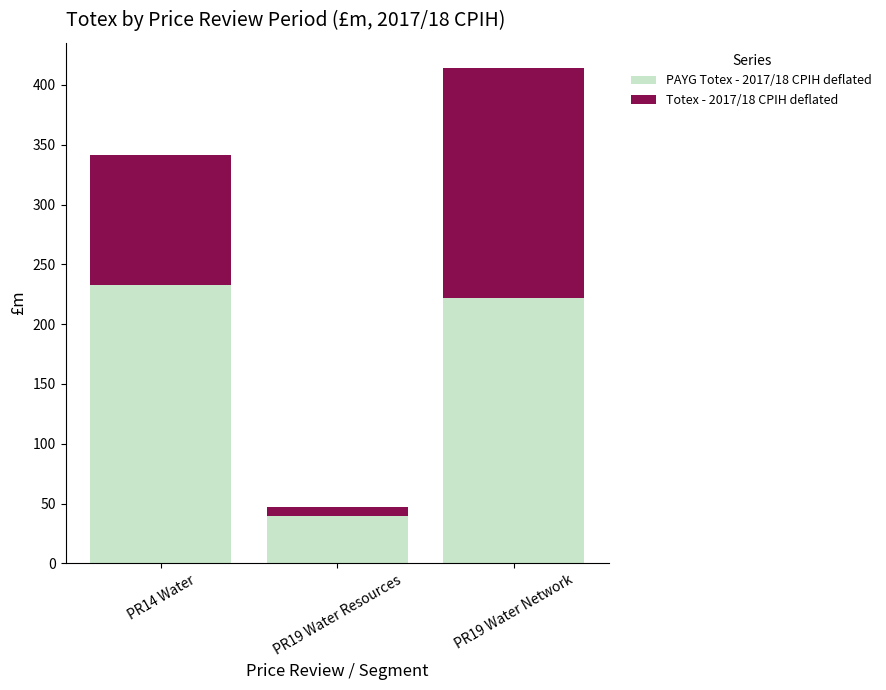

At which category is the sum across all series the highest?

PR19 Water Network